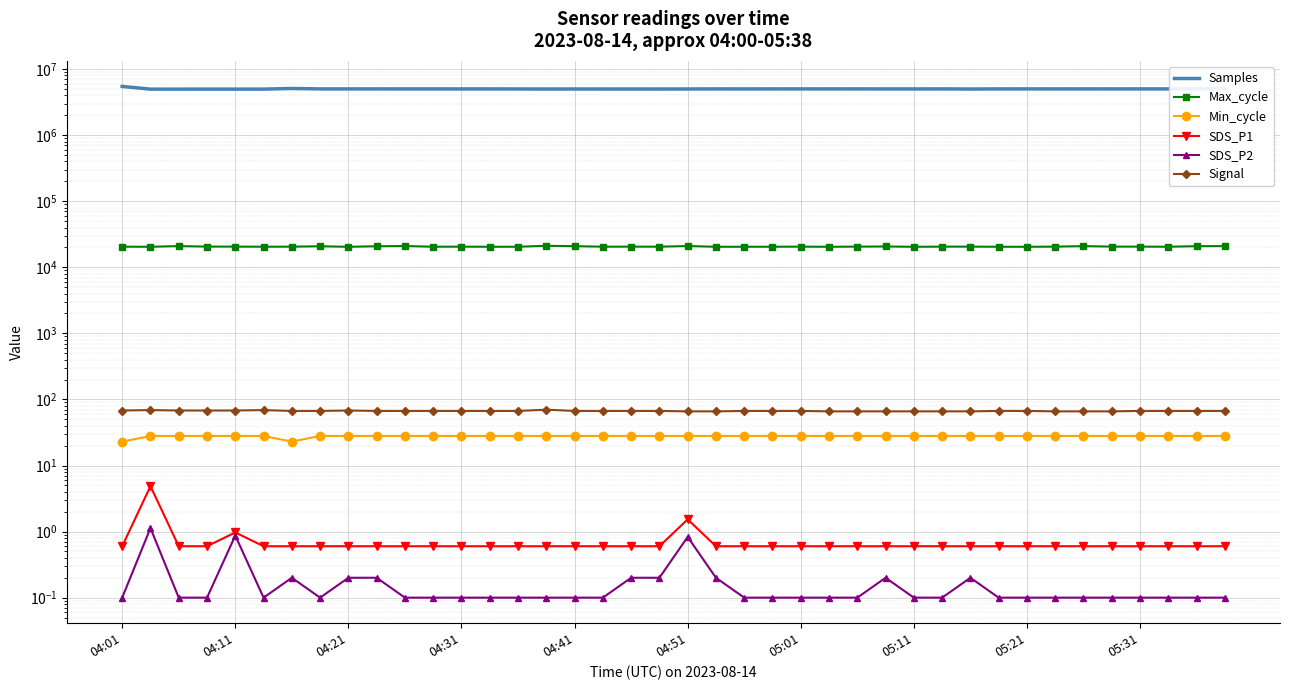

True or false: Samples and SDS_P1 intersect in this chart.

False